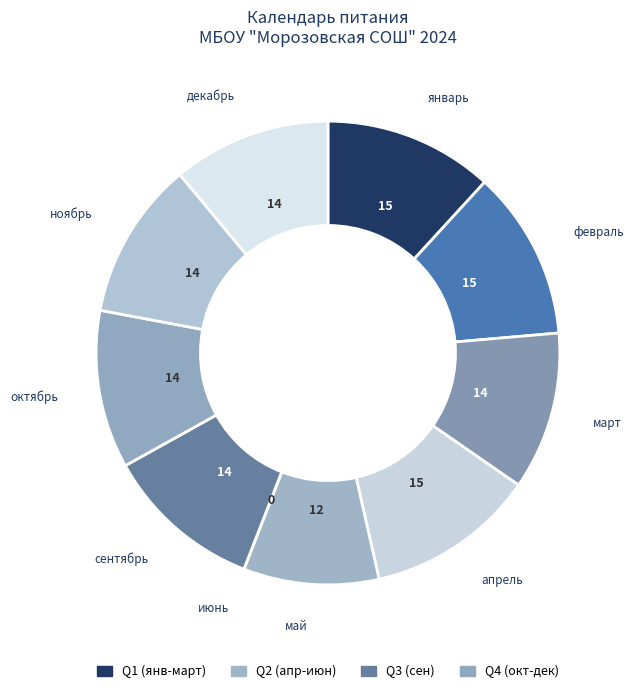

Is there a majority slice in this chart?

No